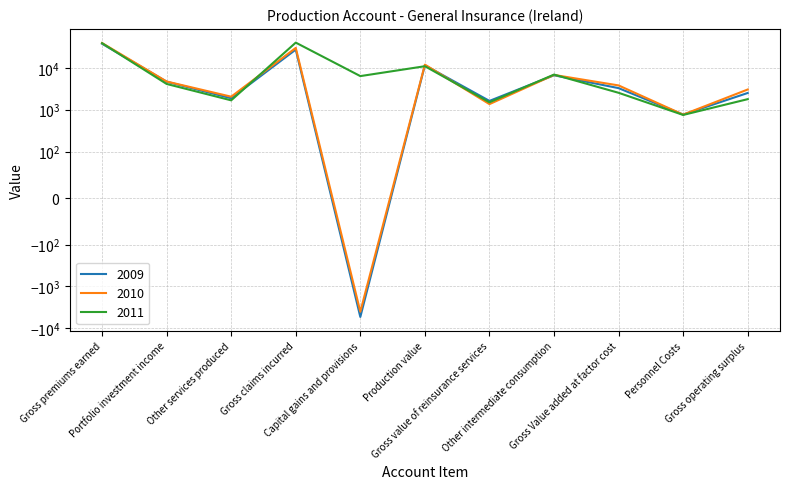

Reading left to right, transcribe all the data shown in this chart.

2009: Gross premiums earned=37655	Portfolio investment income=4664	Other services produced=1876	Gross claims incurred=27280	Capital gains and provisions=-5377	Production value=11539	Gross value of reinsurance services=1622	Other intermediate consumption=6644	Gross Value added at factor cost=3273	Personnel Costs=765	Gross operating surplus=2508
2010: Gross premiums earned=39144	Portfolio investment income=4717	Other services produced=2045	Gross claims incurred=29949	Capital gains and provisions=-4030	Production value=11928	Gross value of reinsurance services=1358	Other intermediate consumption=6772	Gross Value added at factor cost=3799	Personnel Costs=762	Gross operating surplus=3037
2011: Gross premiums earned=38870	Portfolio investment income=4122	Other services produced=1673	Gross claims incurred=40078	Capital gains and provisions=6349	Production value=10936	Gross value of reinsurance services=1501	Other intermediate consumption=6901	Gross Value added at factor cost=2533	Personnel Costs=749	Gross operating surplus=1785